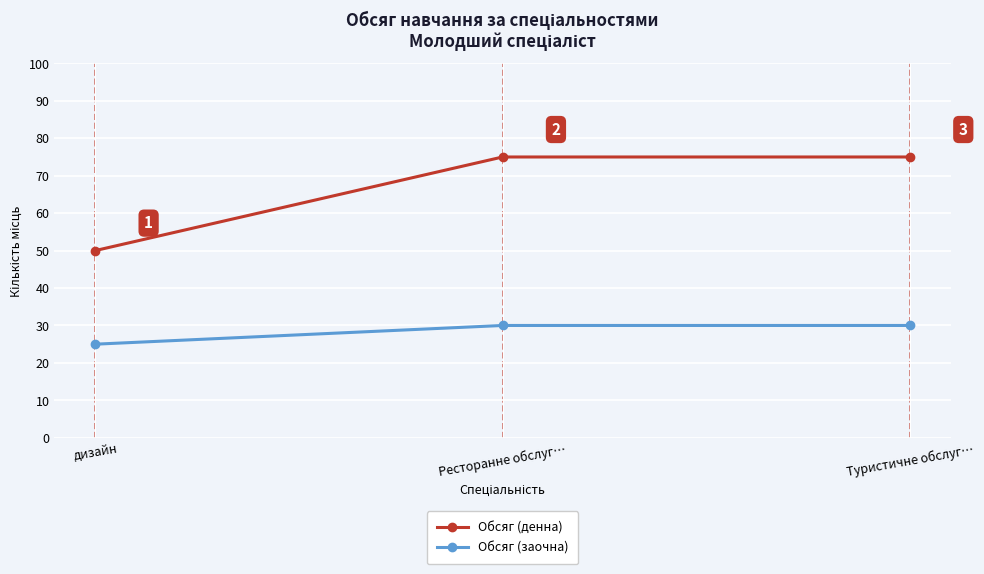

Which series has the largest total across all categories?

Обсяг (денна)